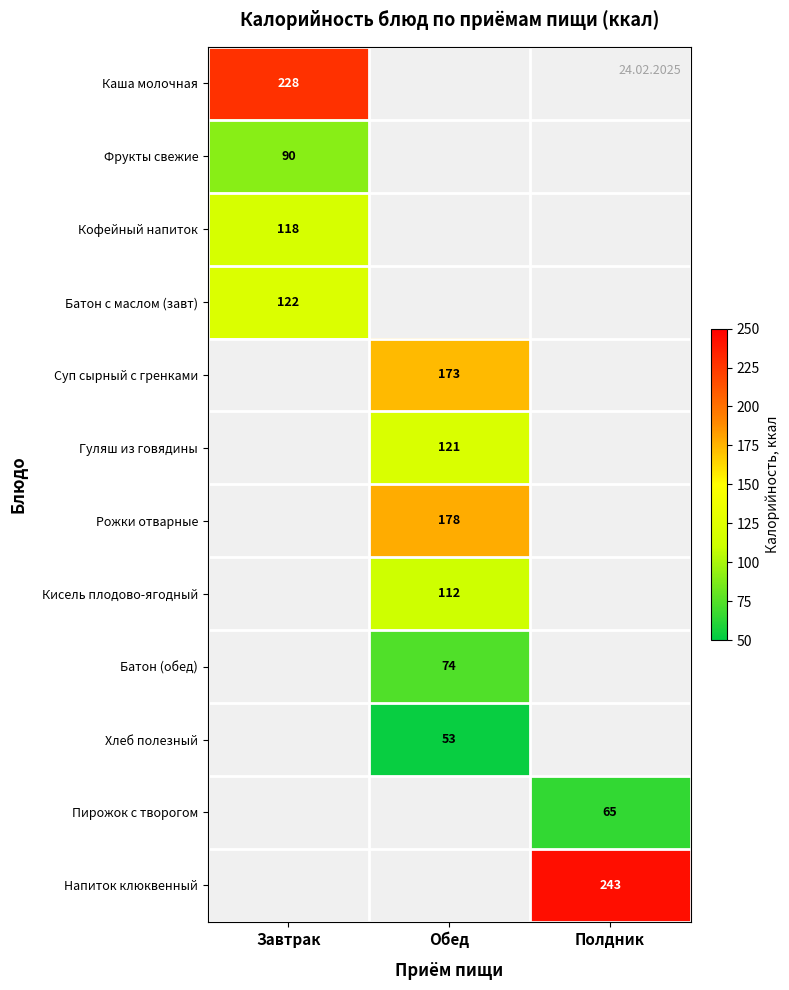

Is it true that Суп сырный с гренками equals 50 at Обед?

False